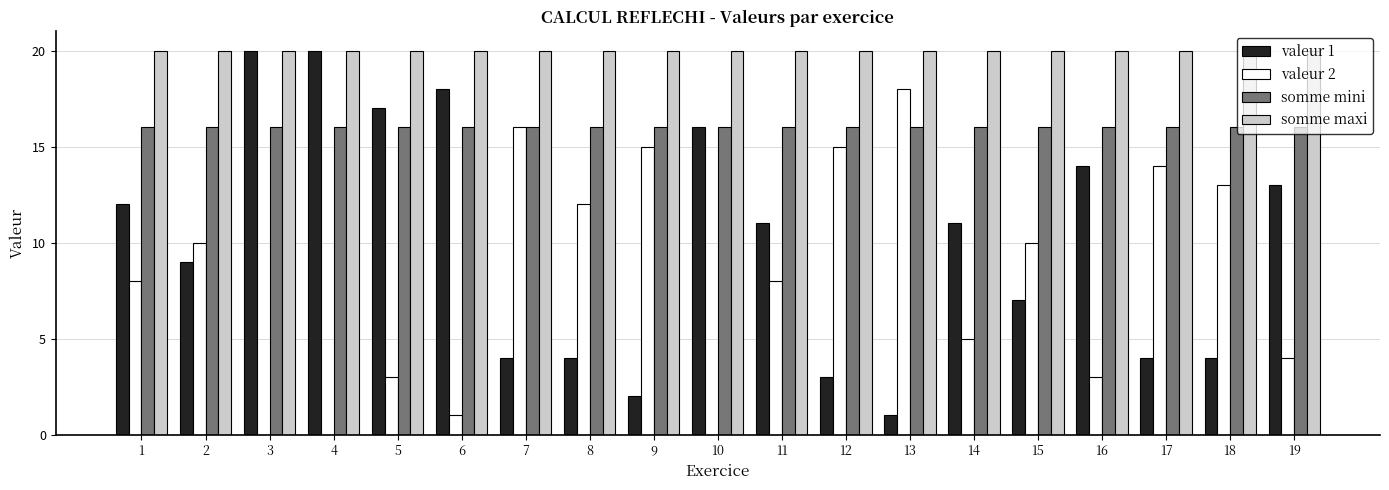

Which series has the largest total across all categories?

somme maxi